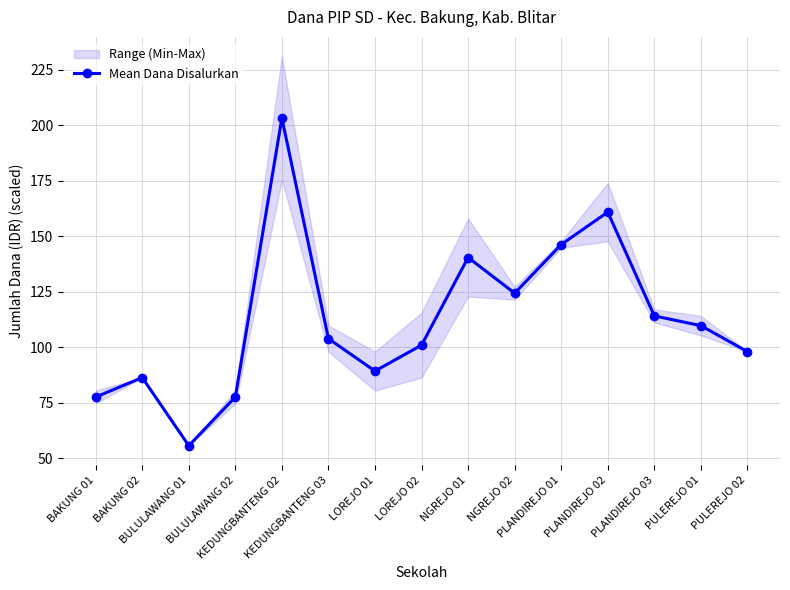

How many points are lower than both their immediate neighbors (excluding endpoints)?

3